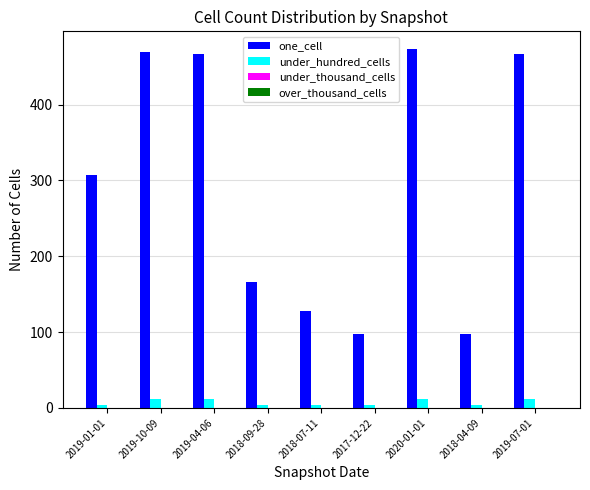

Between 2019-01-01 and 2020-01-01, which series saw the biggest shift?

one_cell